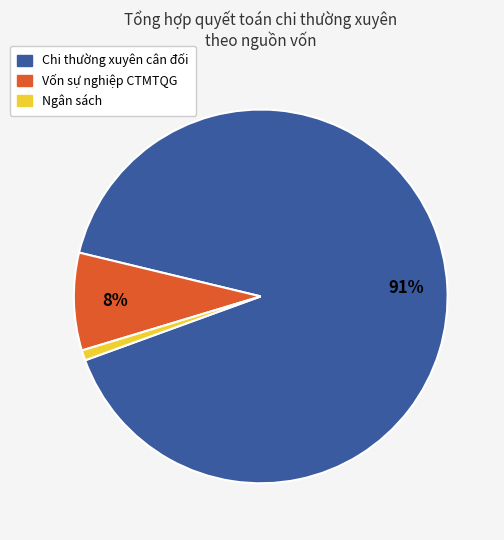

Which slice is the smallest?

Ngân sách